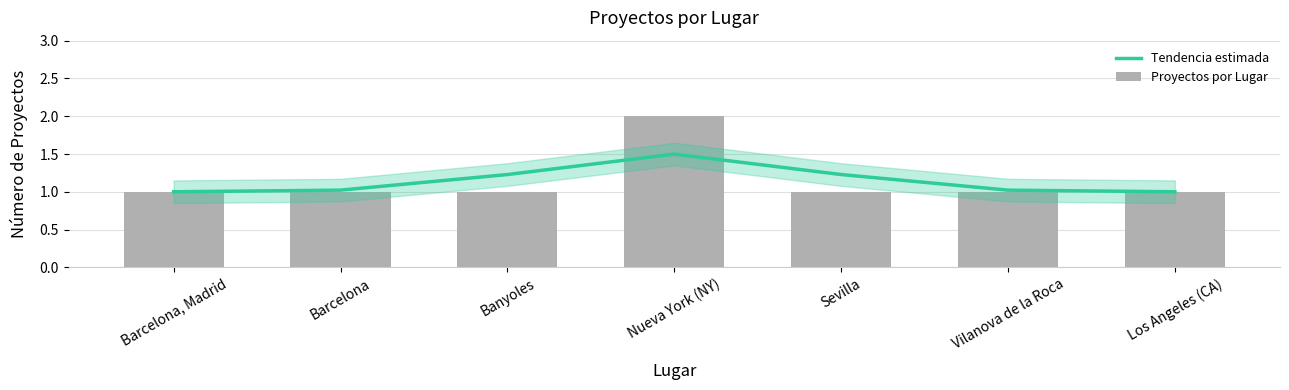

What is the lowest value of the Proyectos por Lugar series?

1.0